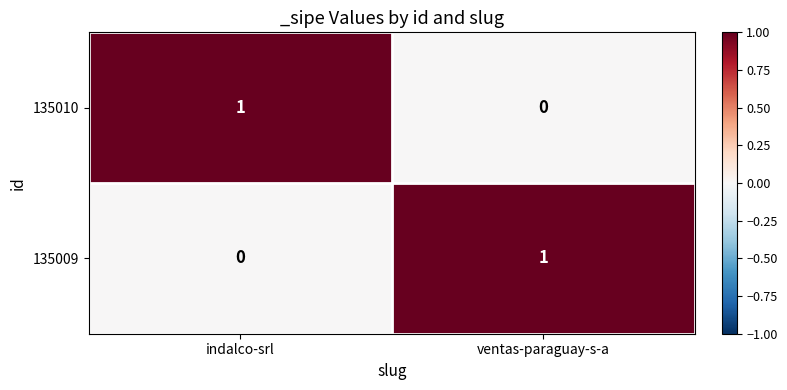

Which category has the lowest value in the 135009 series?

indalco-srl